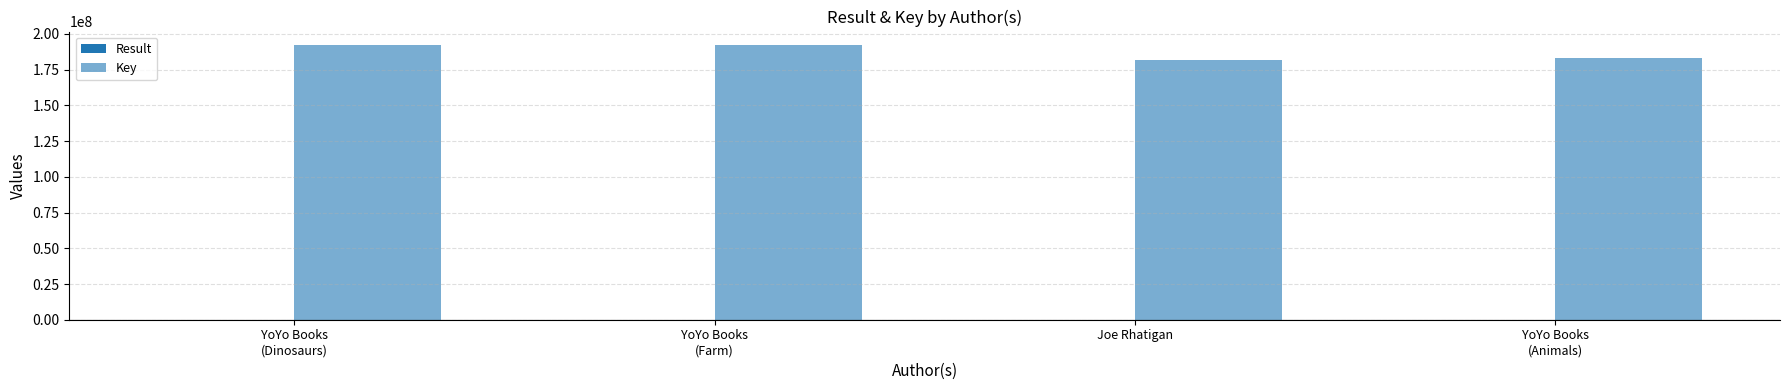

Does the chart contain stacked bars?

No